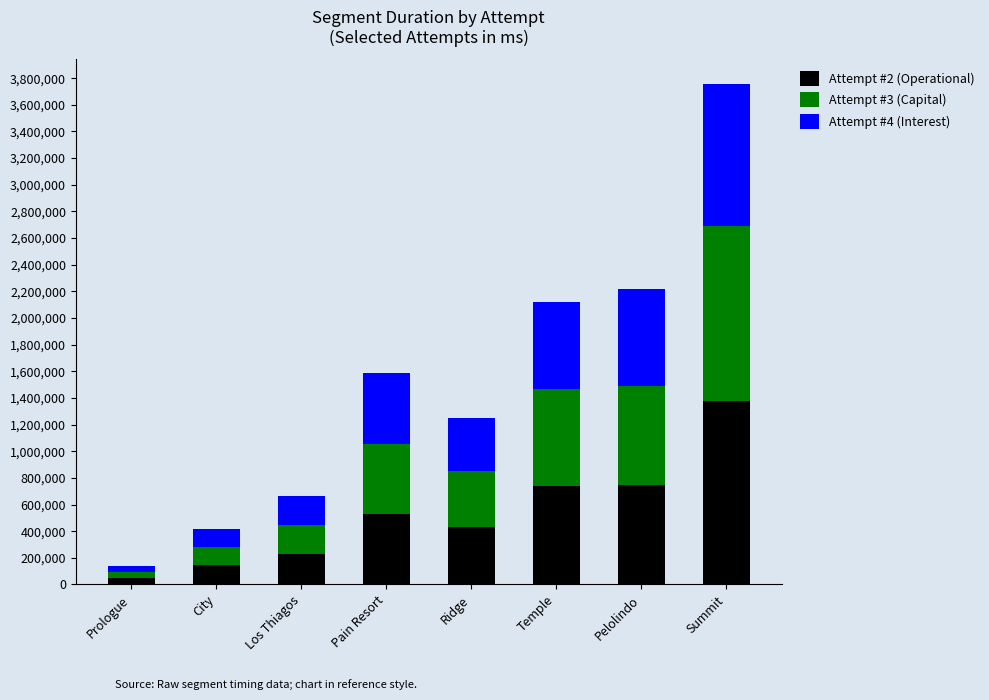

True or false: Attempt #2 (Operational) has a value of 527446 at Pain Resort.

True